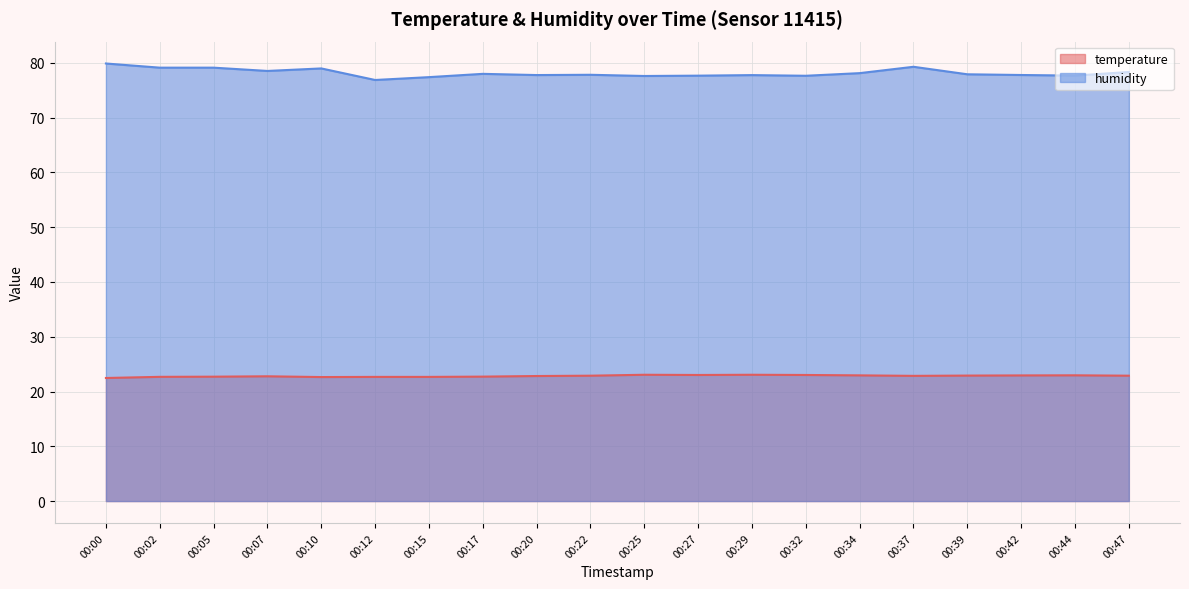

True or false: temperature and humidity cross at least once.

False